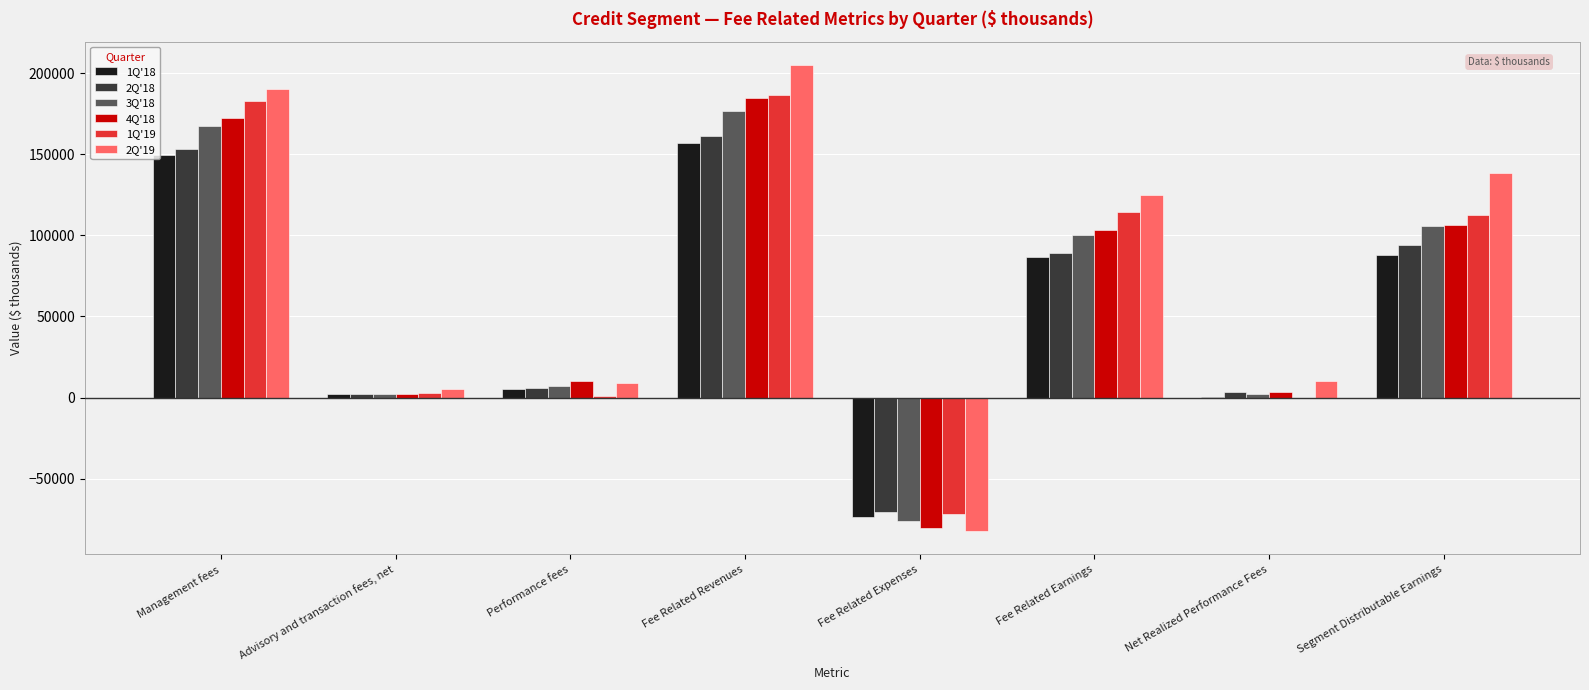

What is the maximum value shown in the chart?

205046